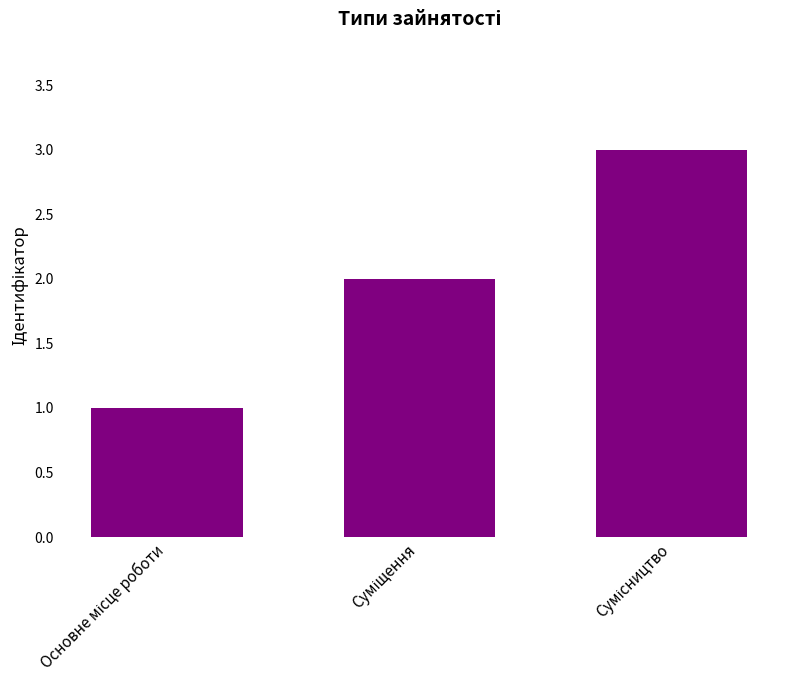

How many bars are there in total?

3